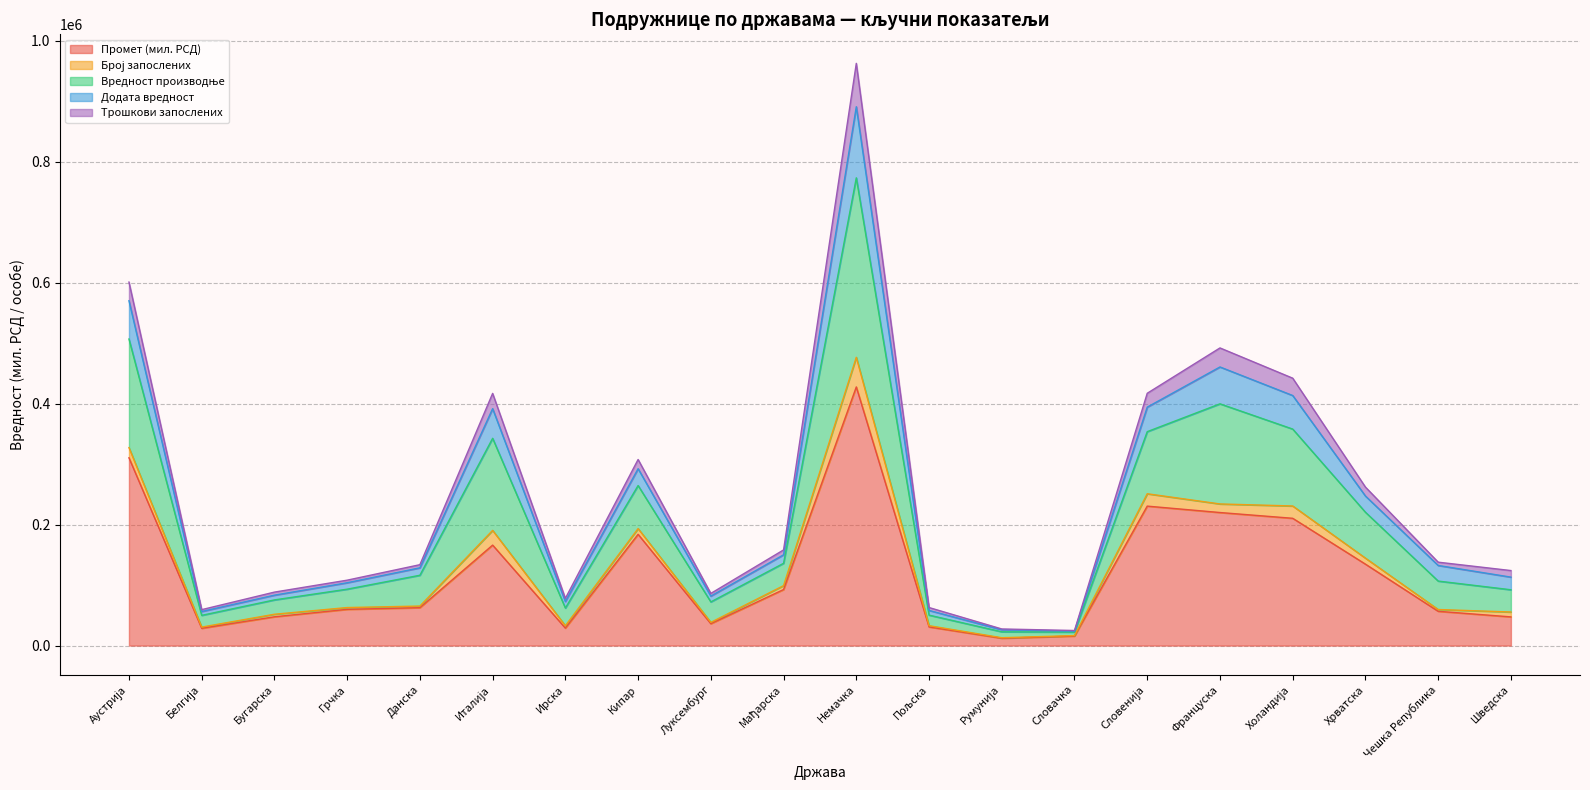

At which category is the sum across all series the highest?

Немачка